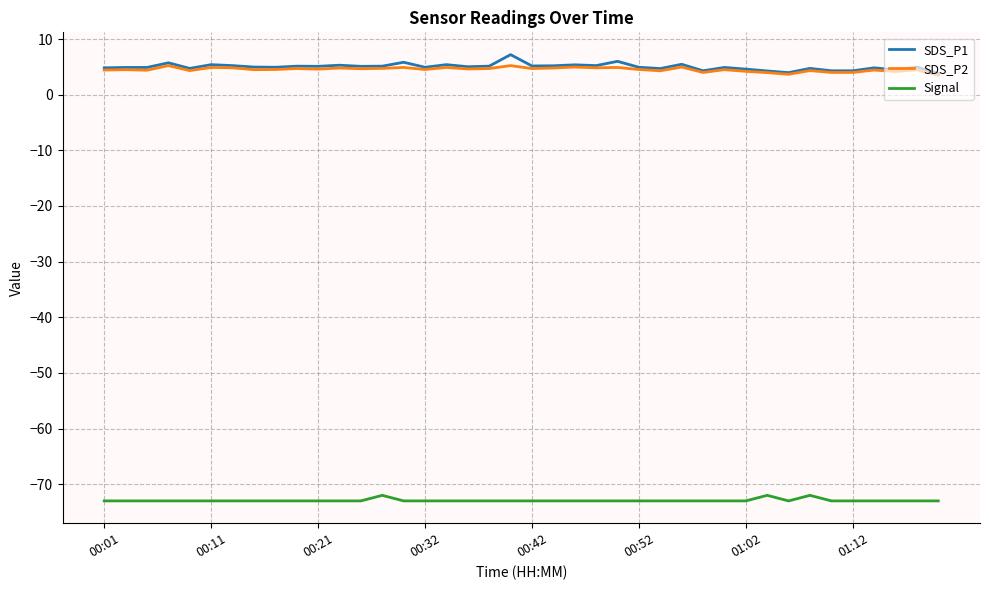

True or false: SDS_P1 and Signal intersect in this chart.

False